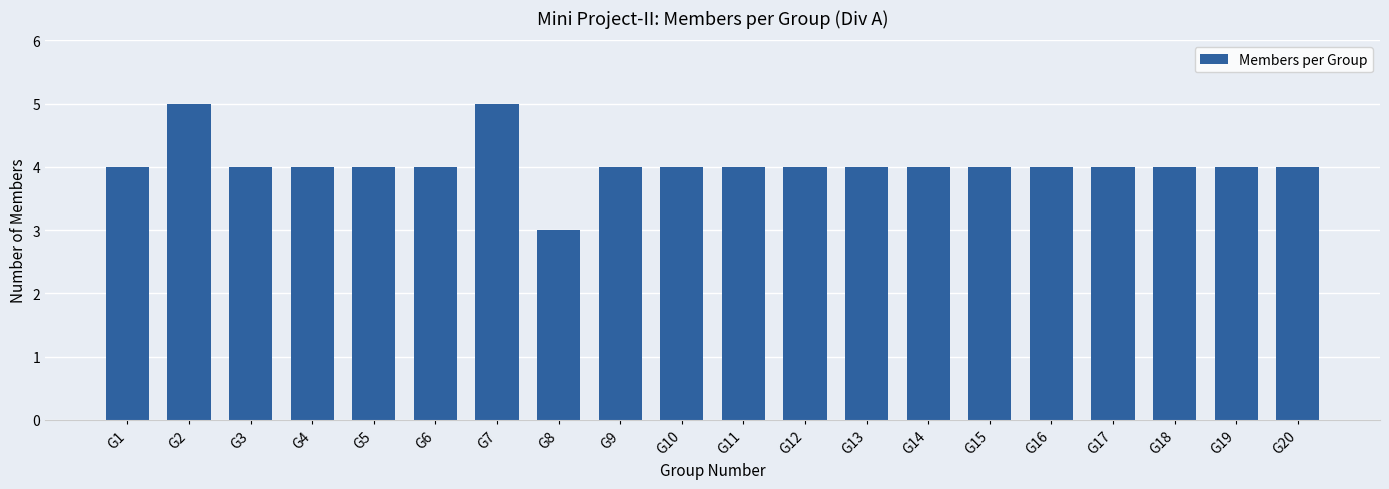

What is the ratio of the value at G11 to the value at G18?

1.0